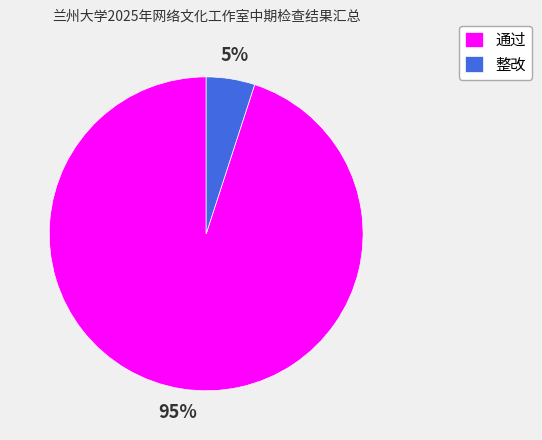

Between 通过 and 整改, which is larger?

通过